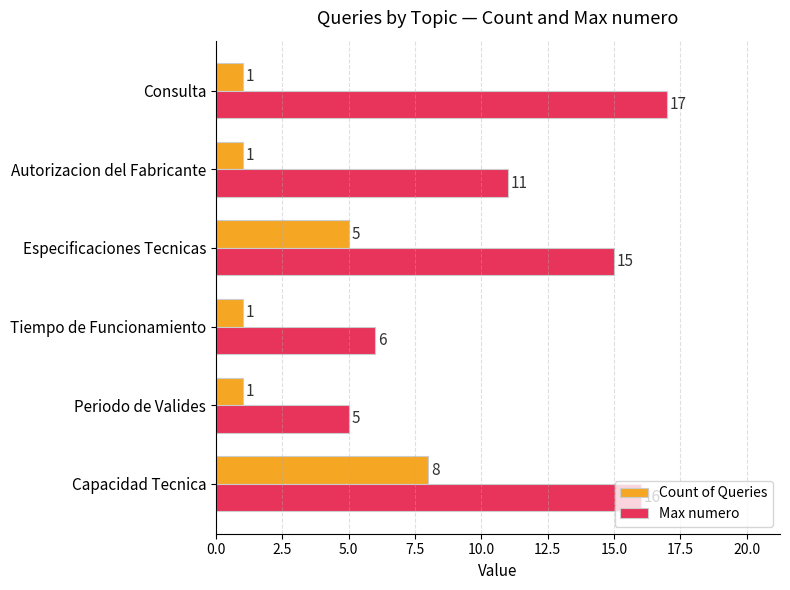

Is it true that Max numero equals 22 at Especificaciones Tecnicas?

False